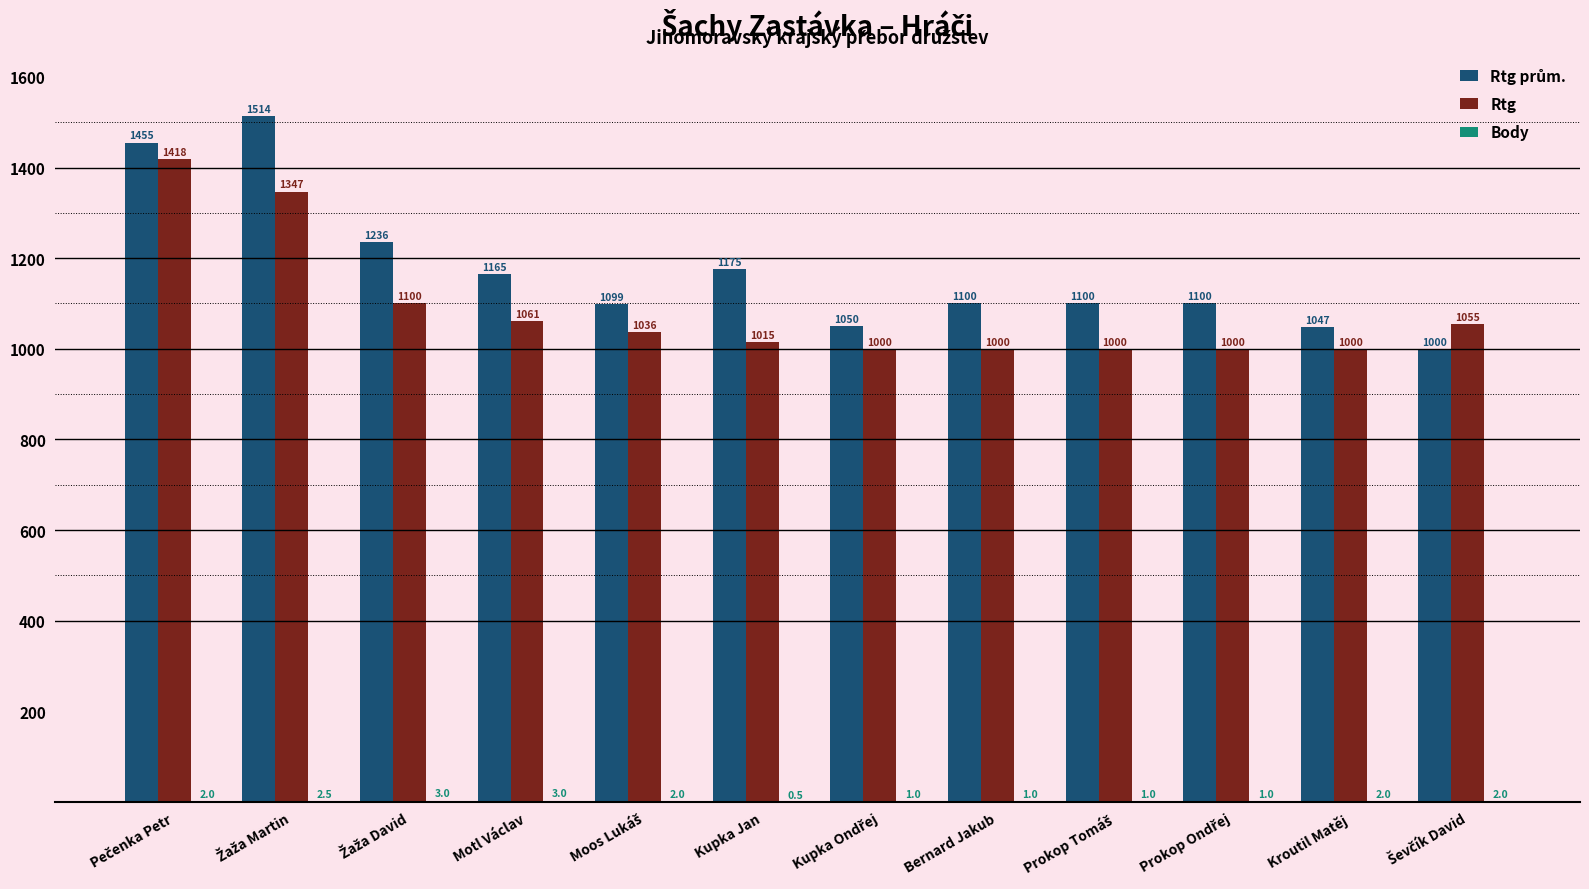

What value does the Rtg series have at Motl Václav?

1061.0